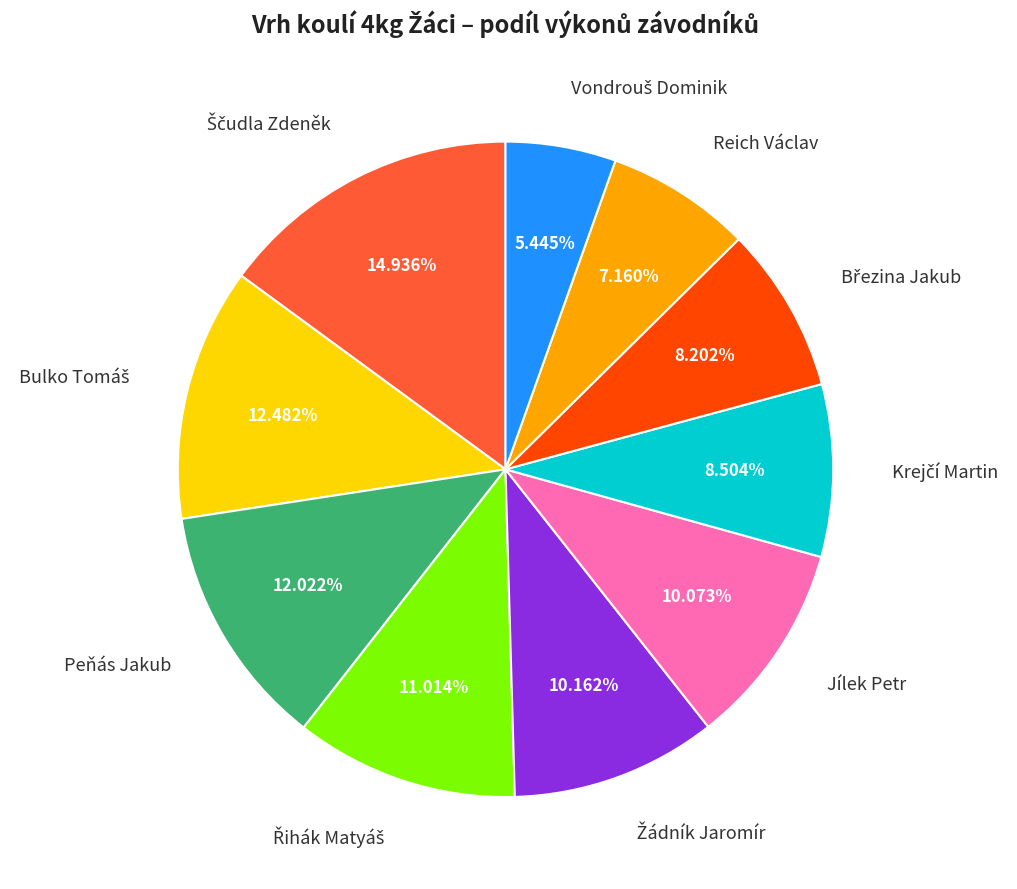

To the nearest percent, what is the average slice percentage?

10%